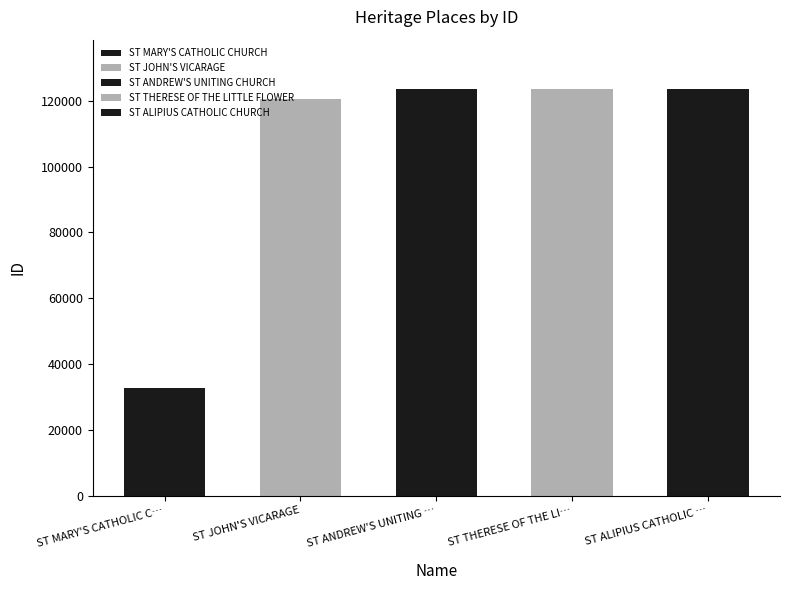

What is the maximum value shown in the chart?

123755